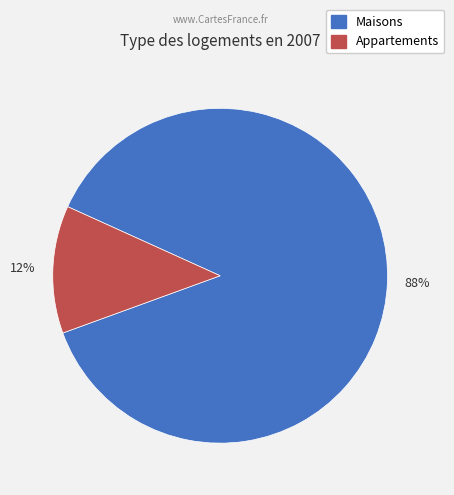

To the nearest percent, what is the average slice percentage?

50%